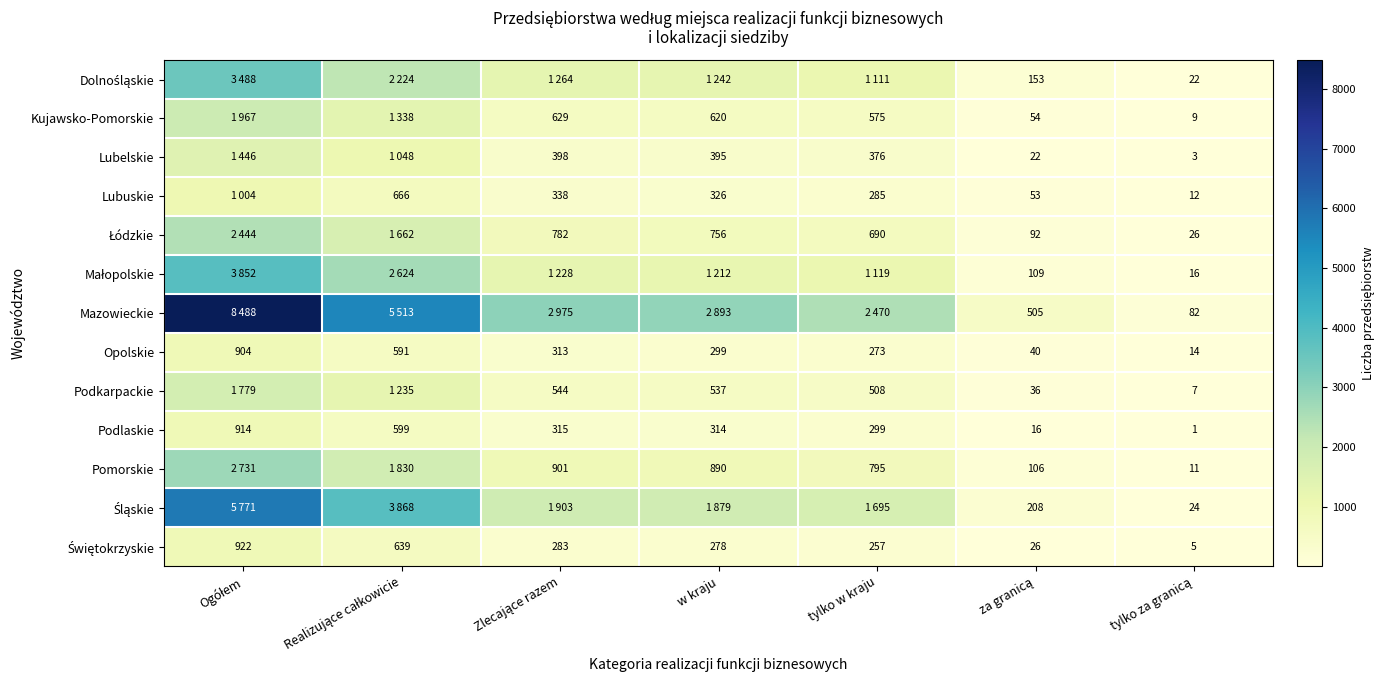

How many distinct data groups are displayed?

13